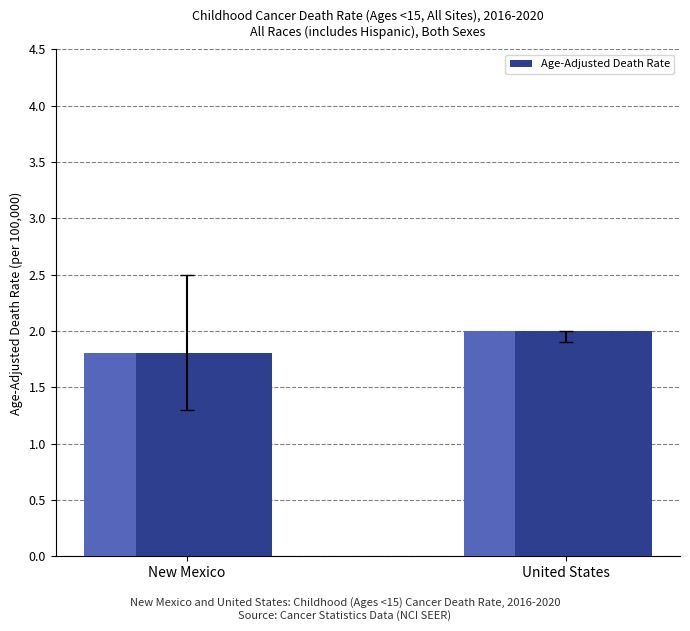

What is the greatest value displayed?

2.0